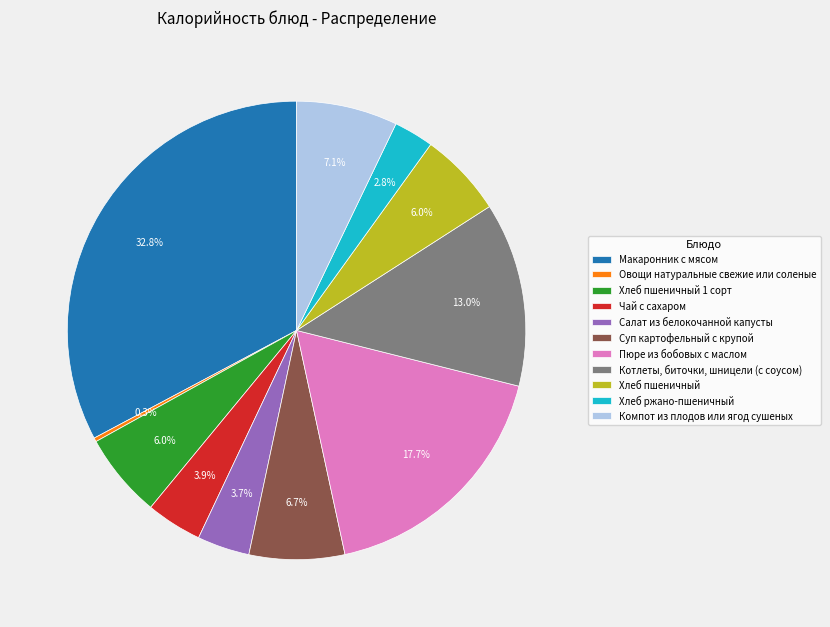

To the nearest percent, what is the difference between the Компот из плодов или ягод сушеных and Хлеб ржано-пшеничный slice percentages?

4%